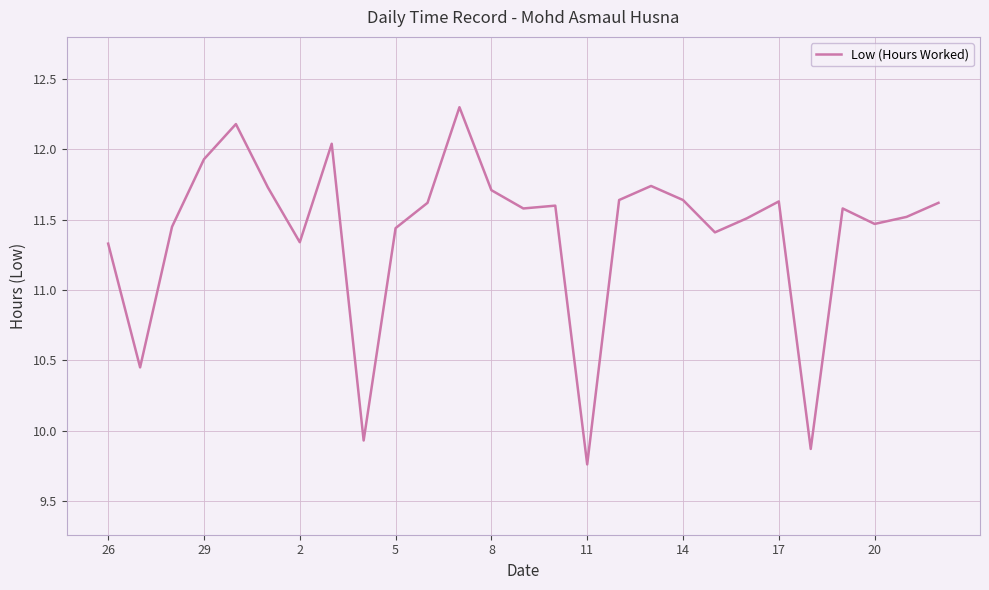

What is the difference between the maximum and minimum values?

2.5